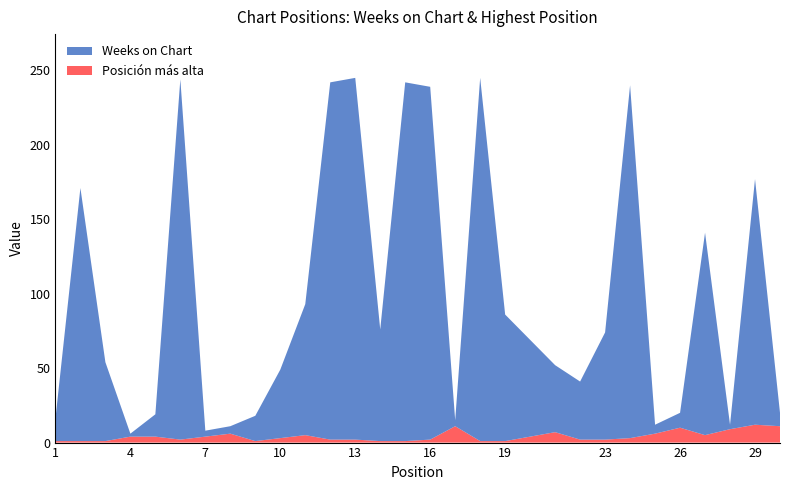

What is the maximum value for Posición más alta?

12